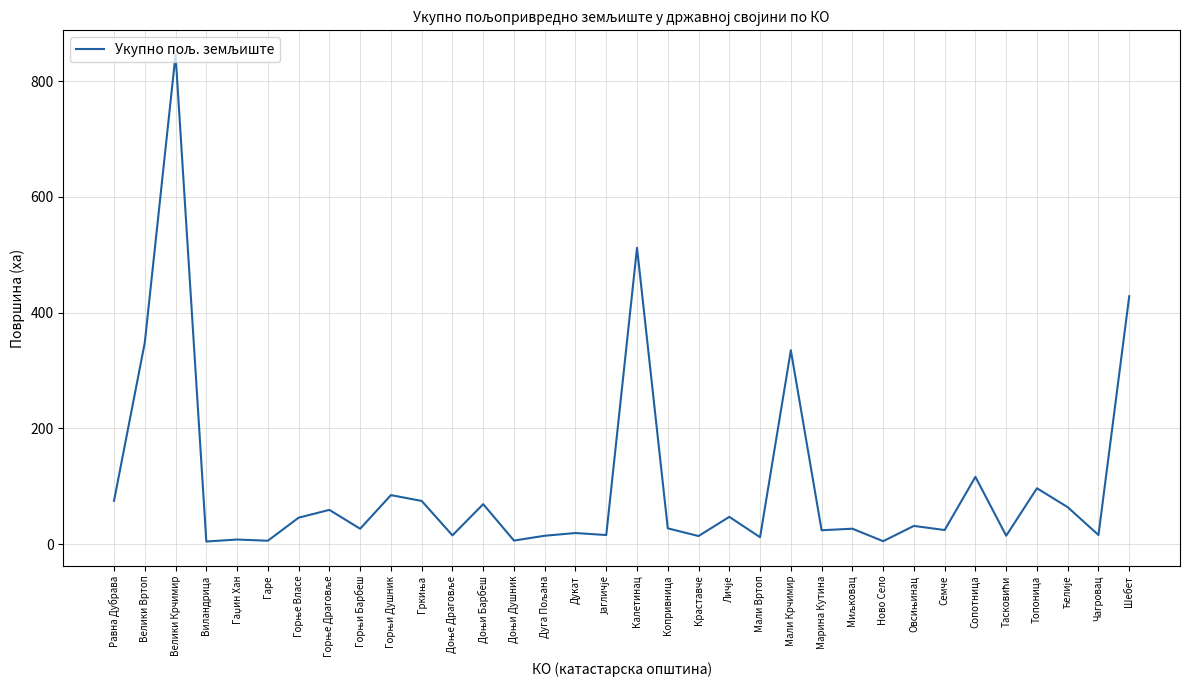

What is the greatest value displayed?

845.5